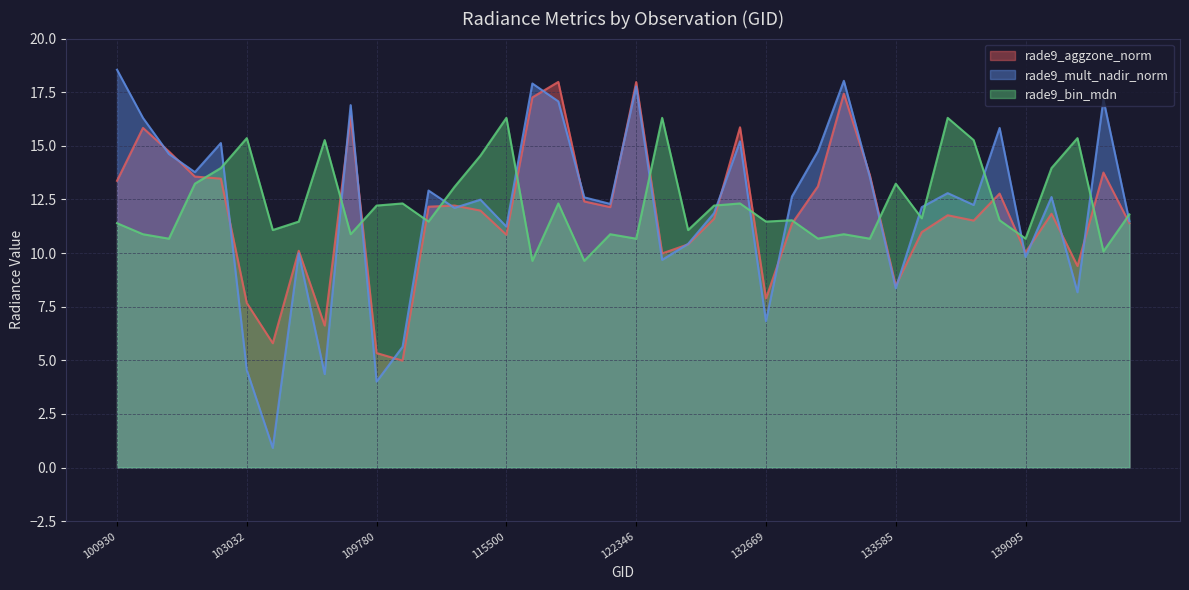

The value of rade9_mult_nadir_norm at 133405 is 19.2. True or false?

False